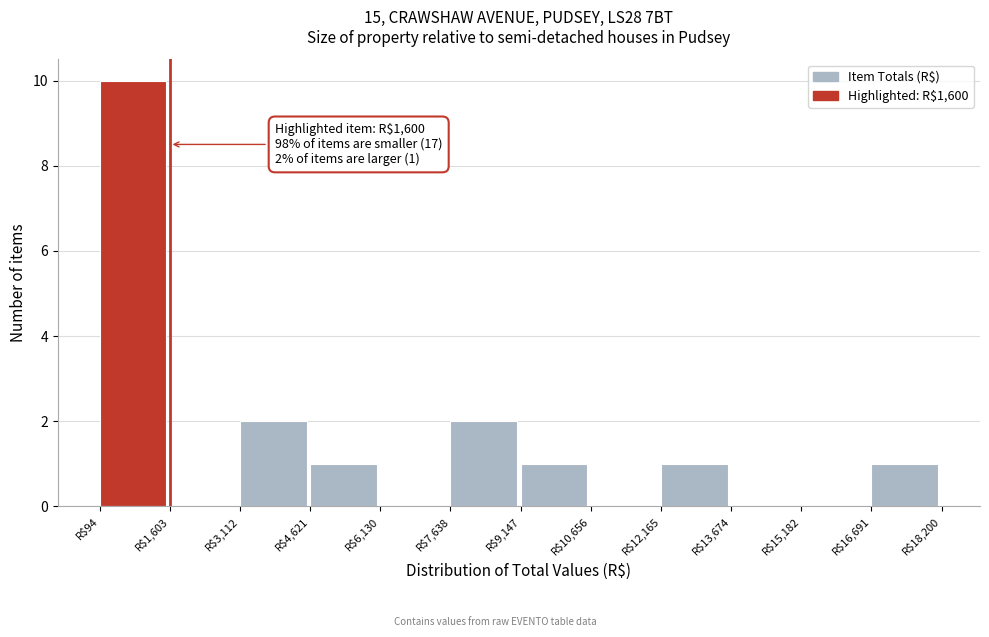

Which range on the x-axis has the tallest bar?

0 to 1600